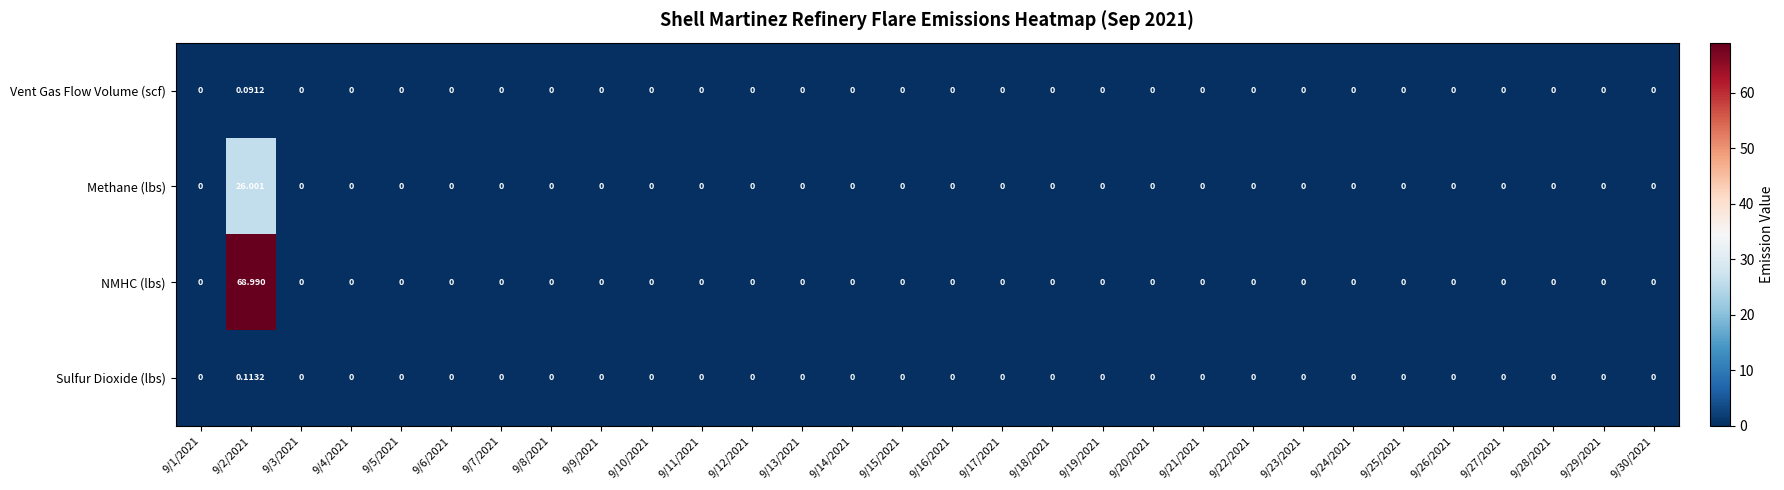

How many data points in NMHC (lbs) are above 0?

1